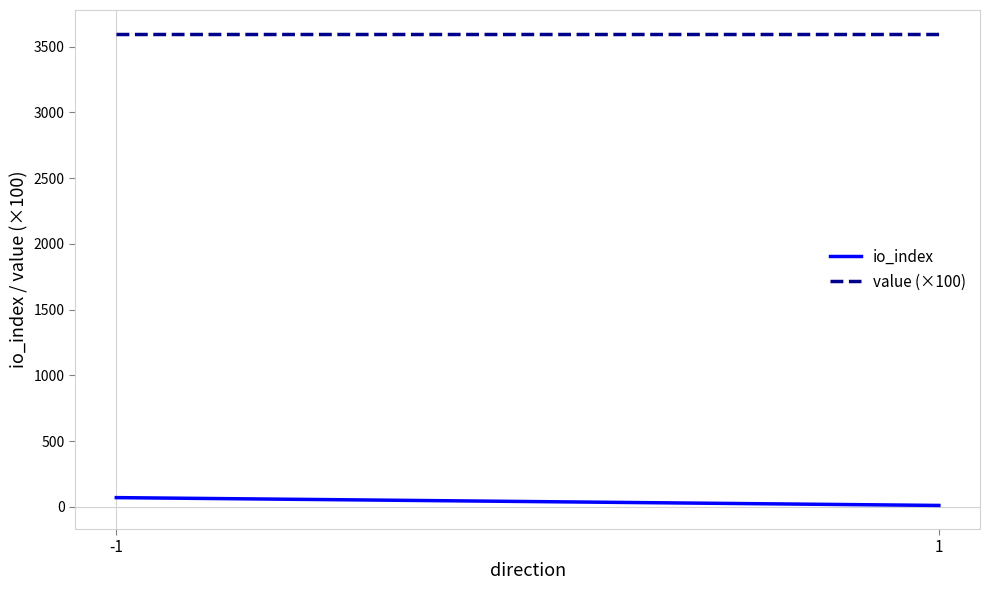

What is the sum of all io_index values?

79.5